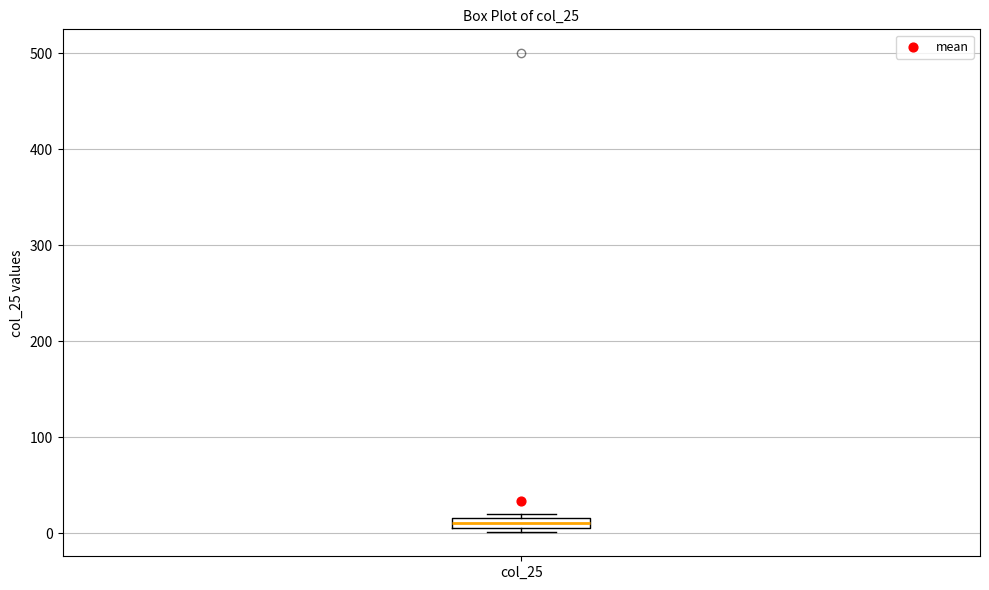

Where is the upper edge of the box for col_25 on the y-axis? The values are not printed on the chart, so give them approximately, as read against the axis.

20